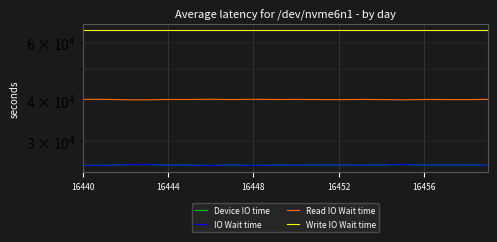

What position from the right is 14?

6